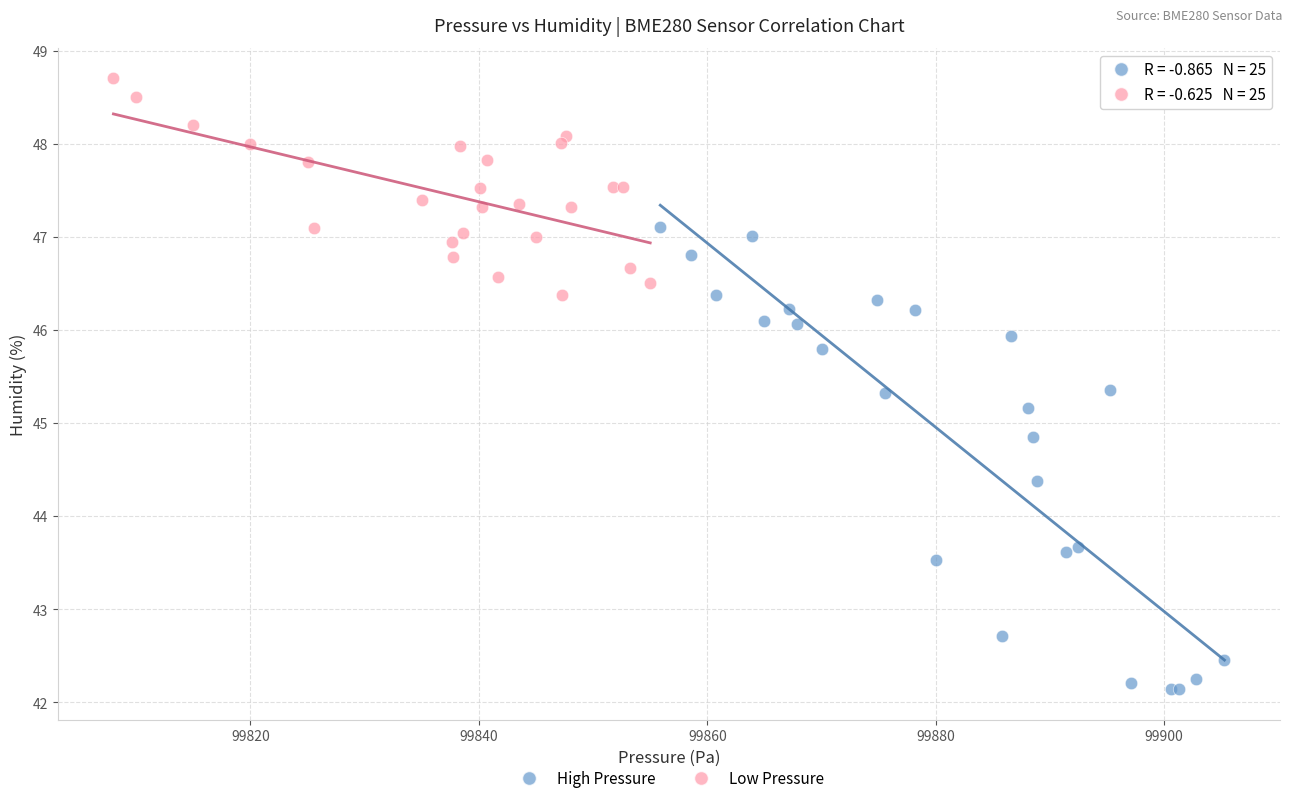

Which series contains the lowest Y value?

High Pressure